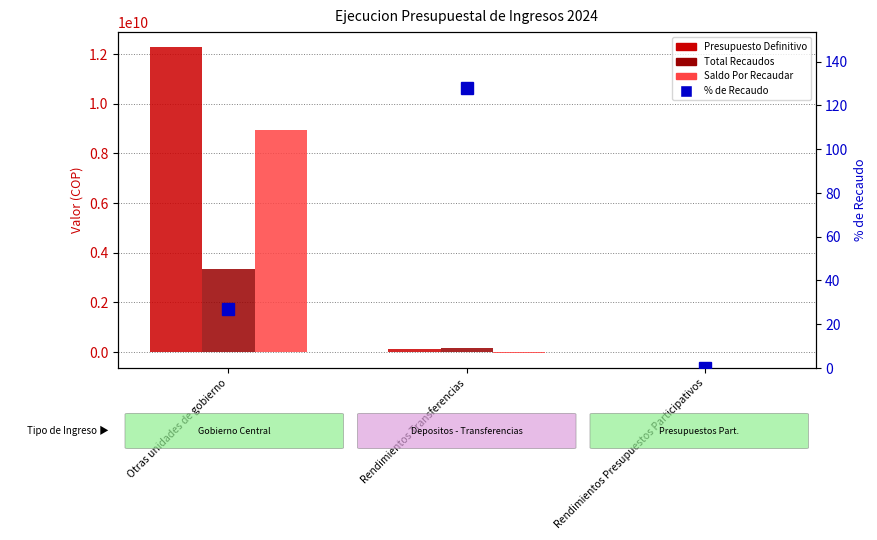

Which series has the largest range (max minus min)?

Presupuesto Definitivo